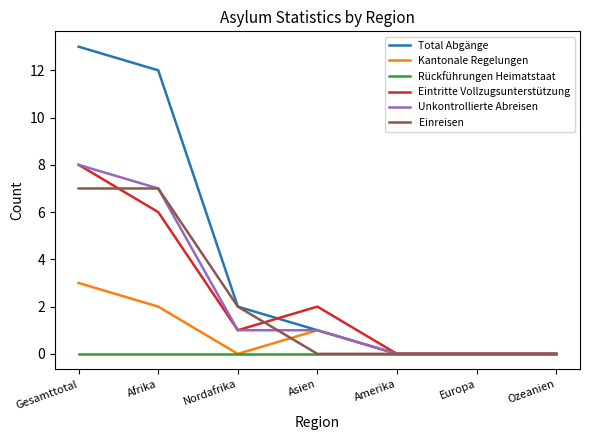

Which series has the widest spread of values?

Total Abgänge